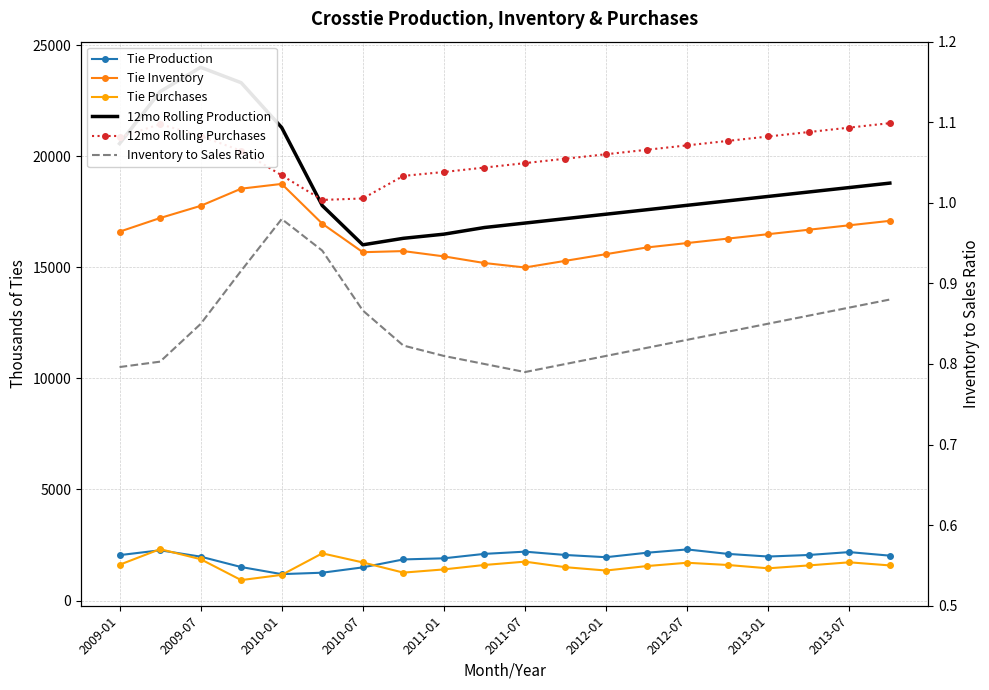

True or false: Tie Production and Tie Purchases cross at least once.

True